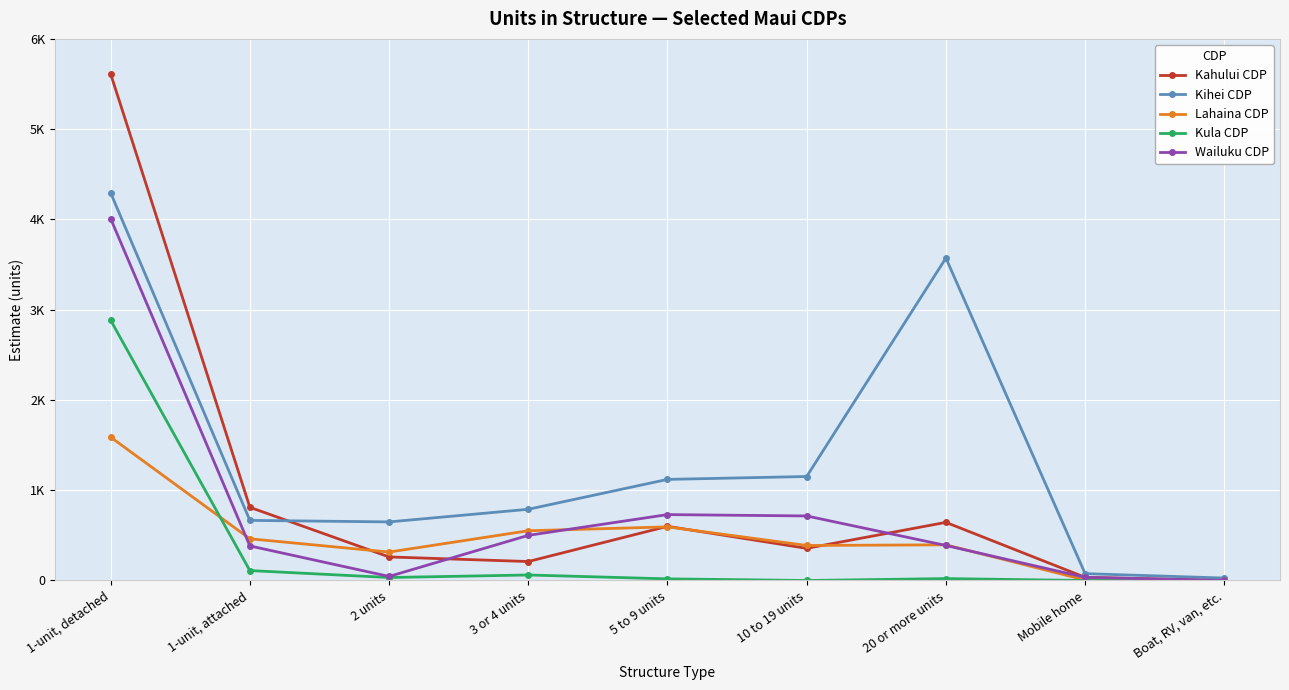

At 5 to 9 units, list the series in order from largest to smallest.

Kihei CDP, Wailuku CDP, Kahului CDP, Lahaina CDP, Kula CDP